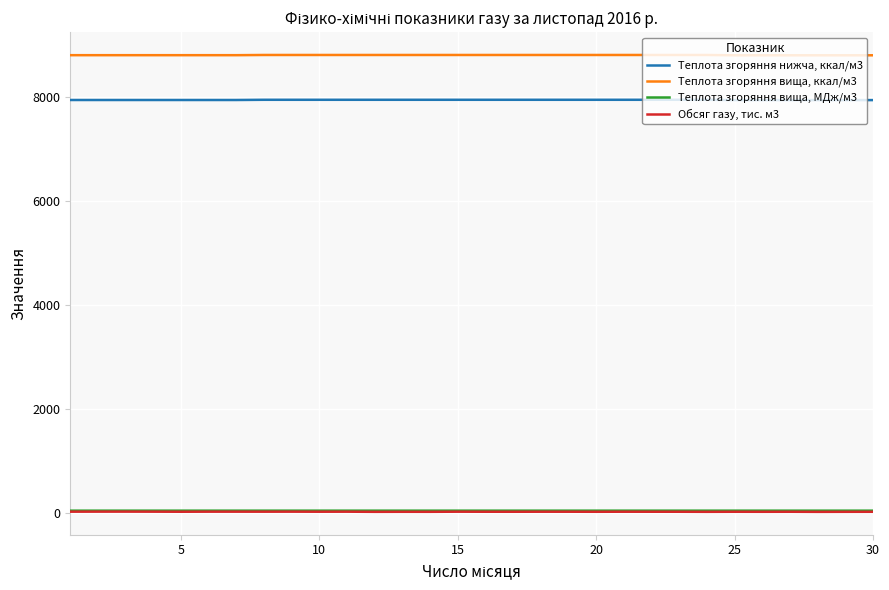

True or false: Обсяг газу, тис. м3 and Теплота згоряння нижча, ккал/м3 intersect in this chart.

False